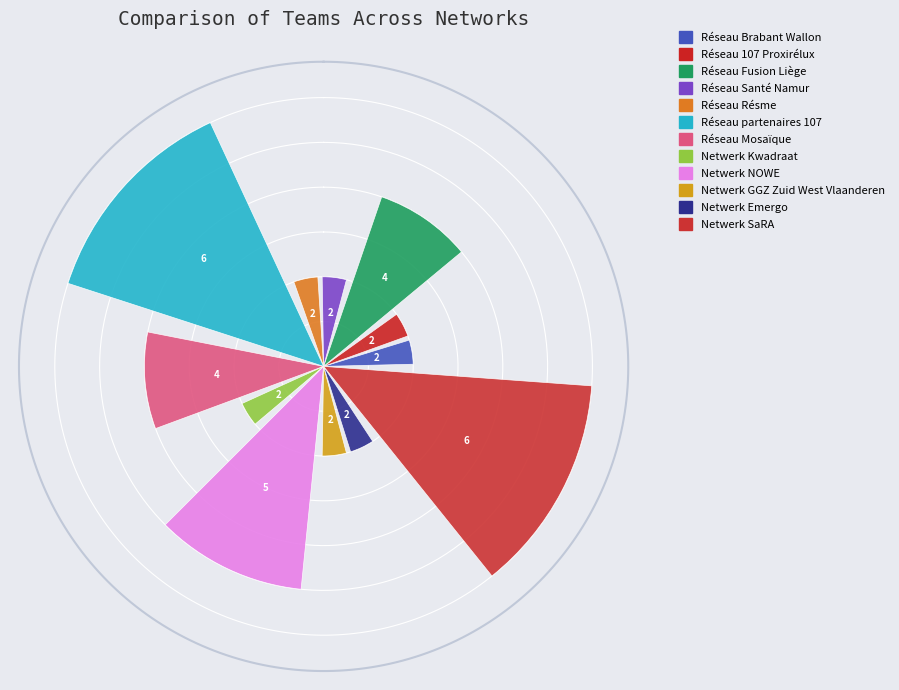

To the nearest percent, what portion does Netwerk GGZ Zuid West Vlaanderen represent?

5%